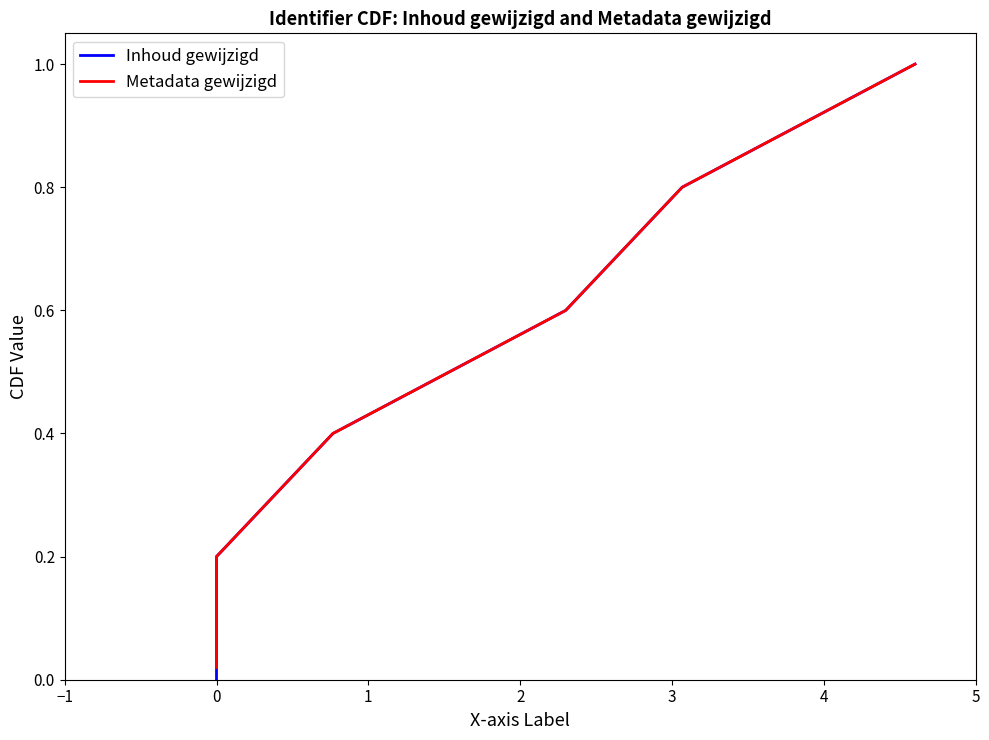

How many data points in Inhoud gewijzigd are above 0?

5